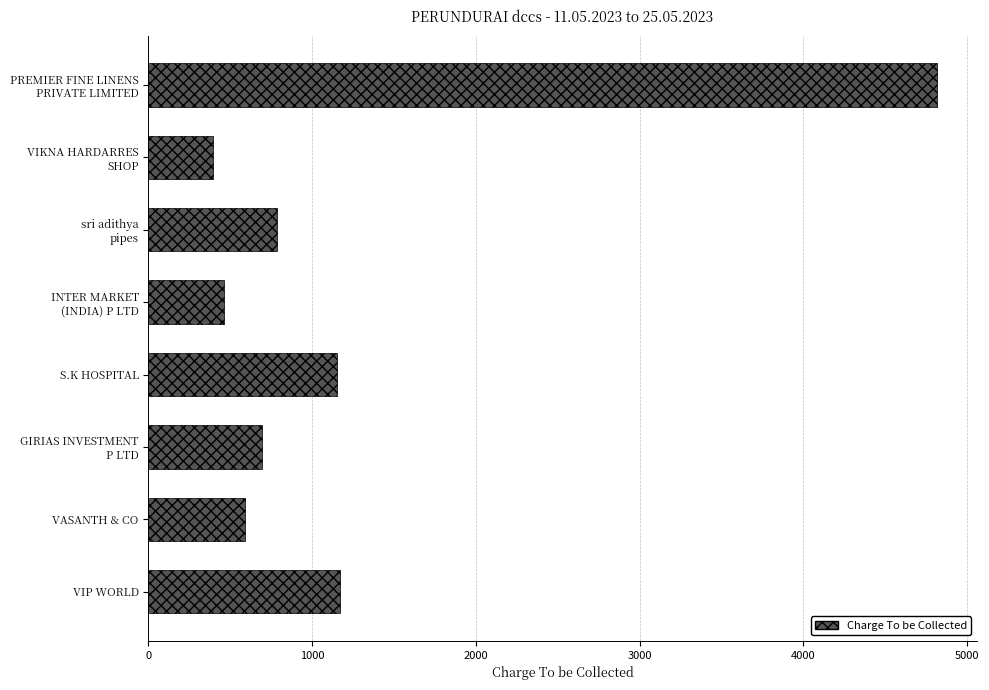

What is the value of the 4th bar from the top?

464.0